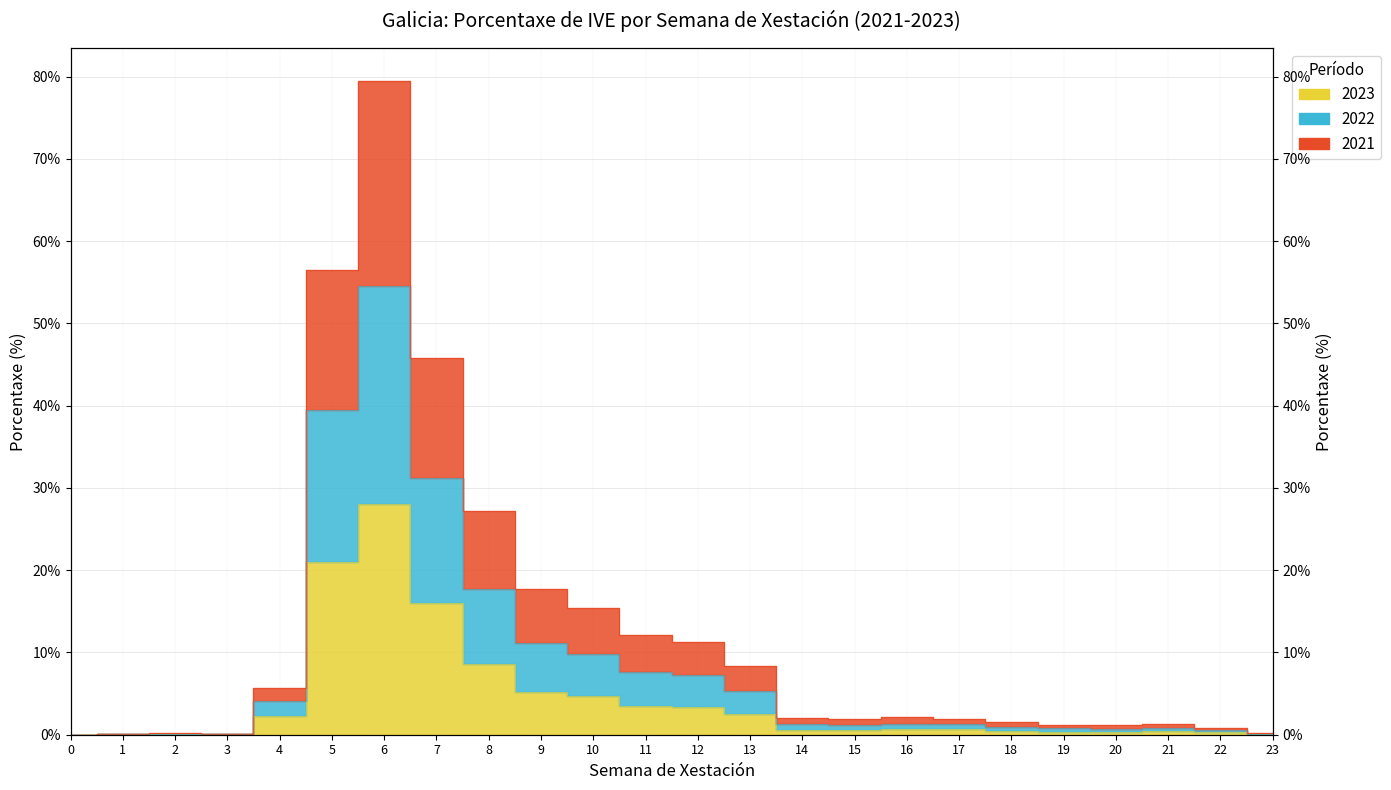

True or false: 2023 and 2021 intersect in this chart.

False